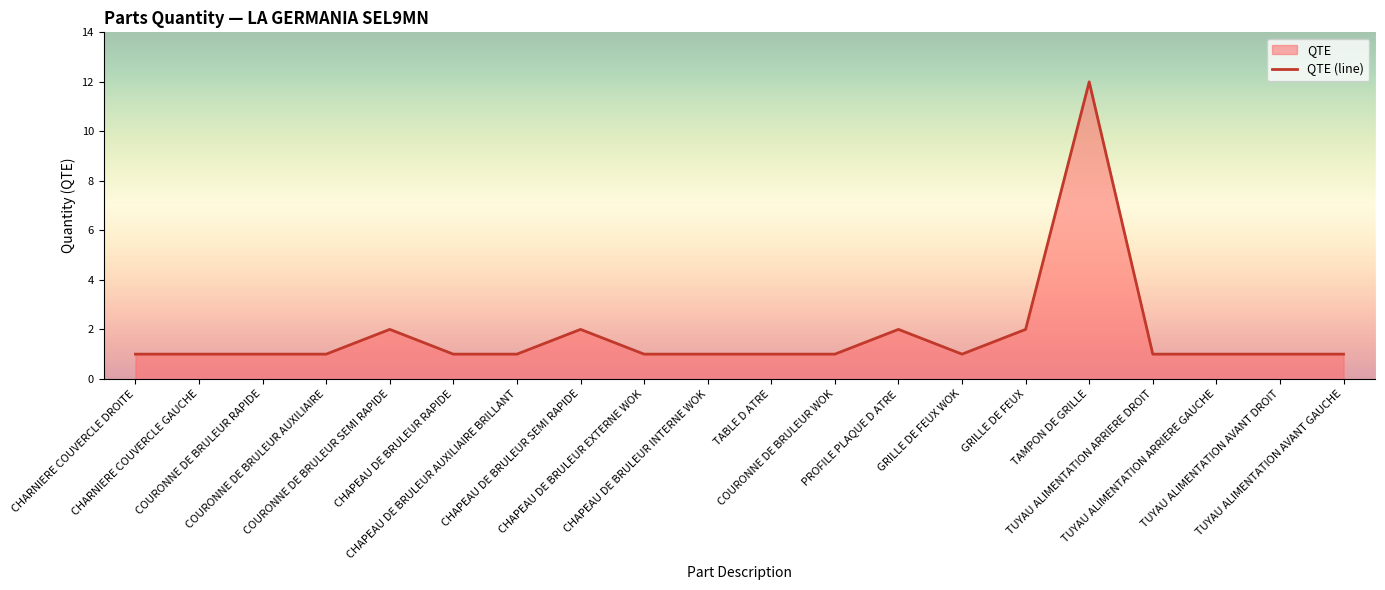

Rank the categories by value from highest to lowest.

TAMPON DE GRILLE, COURONNE DE BRULEUR SEMI RAPIDE, CHAPEAU DE BRULEUR SEMI RAPIDE, PROFILE PLAQUE D ATRE, GRILLE DE FEUX, CHARNIERE COUVERCLE DROITE, CHARNIERE COUVERCLE GAUCHE, COURONNE DE BRULEUR RAPIDE, COURONNE DE BRULEUR AUXILIAIRE, CHAPEAU DE BRULEUR RAPIDE, CHAPEAU DE BRULEUR AUXILIAIRE BRILLANT, CHAPEAU DE BRULEUR EXTERNE WOK, CHAPEAU DE BRULEUR INTERNE WOK, TABLE D ATRE, COURONNE DE BRULEUR WOK, GRILLE DE FEUX WOK, TUYAU ALIMENTATION ARRIERE DROIT, TUYAU ALIMENTATION ARRIERE GAUCHE, TUYAU ALIMENTATION AVANT DROIT, TUYAU ALIMENTATION AVANT GAUCHE